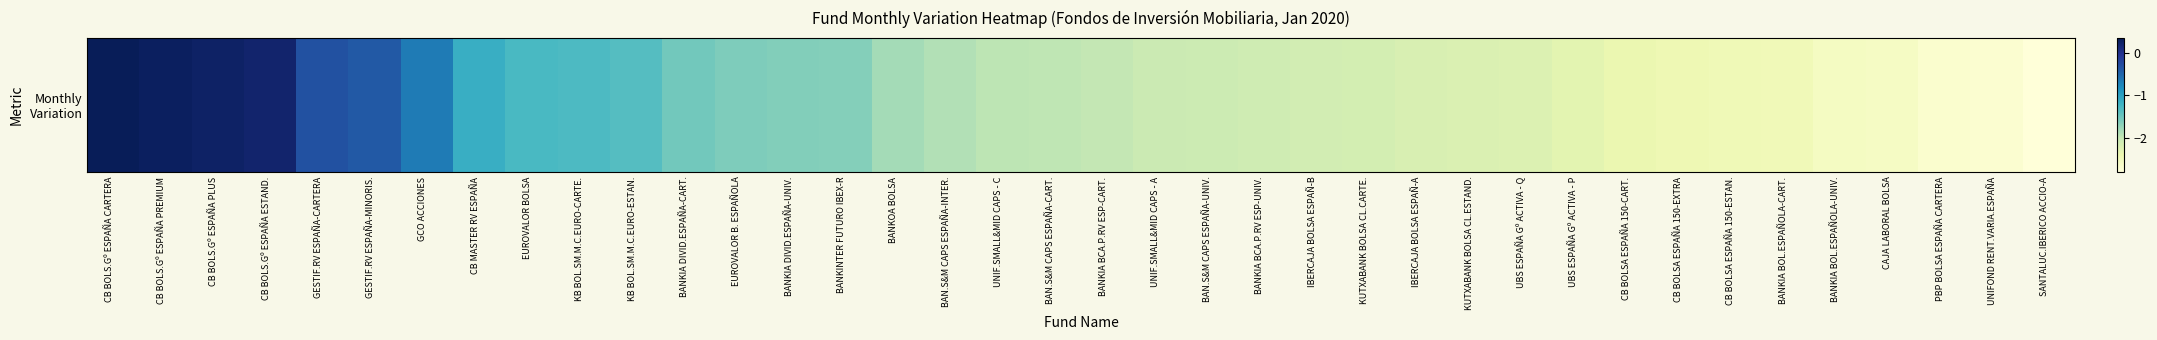

Which label corresponds to the smallest value in the chart?

SANTALUC.IBERICO ACCIO-A